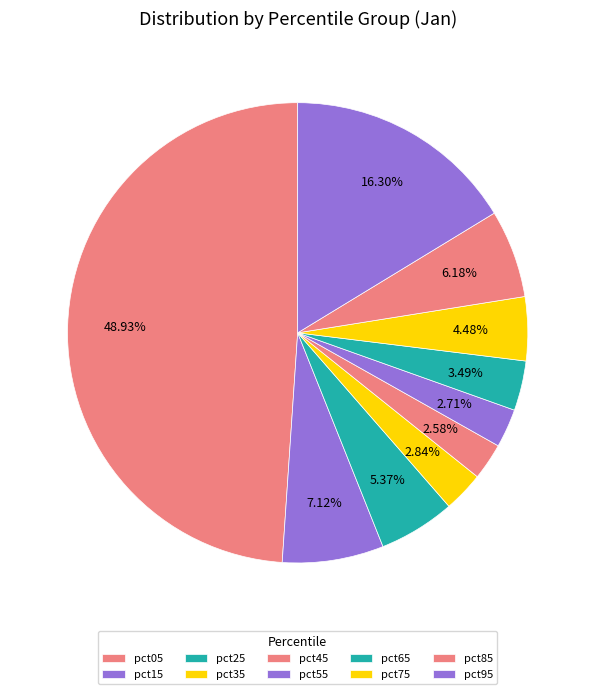

Which slice is the smallest?

pct45